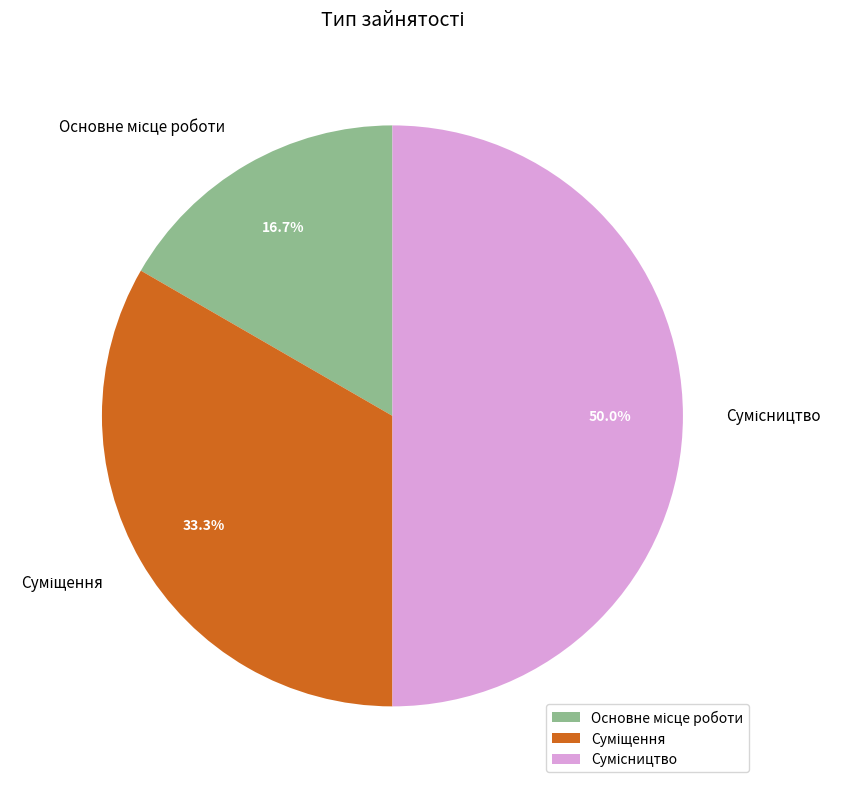

What is the largest slice in the pie chart?

Сумісництво